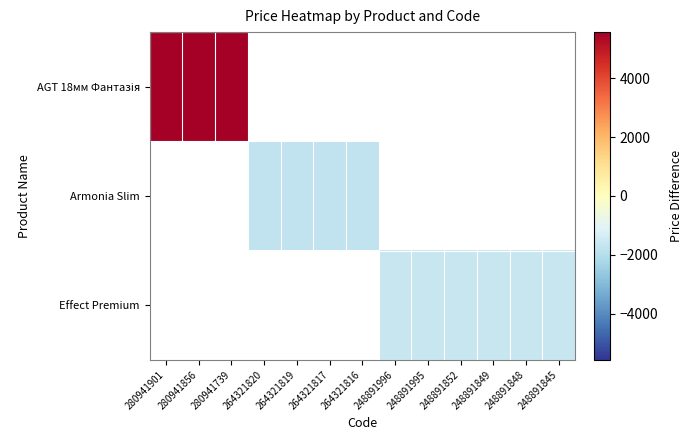

Which has a higher value, 248891845 or 264321816?

264321816